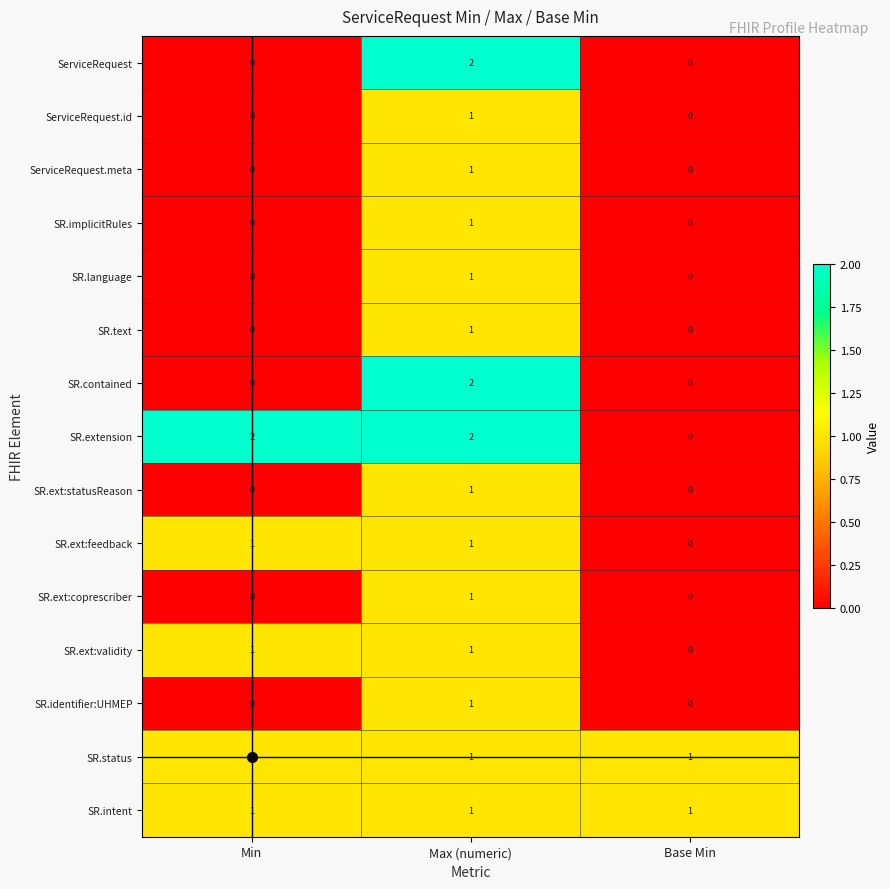

What is the total value across all series at Max (numeric)?

18